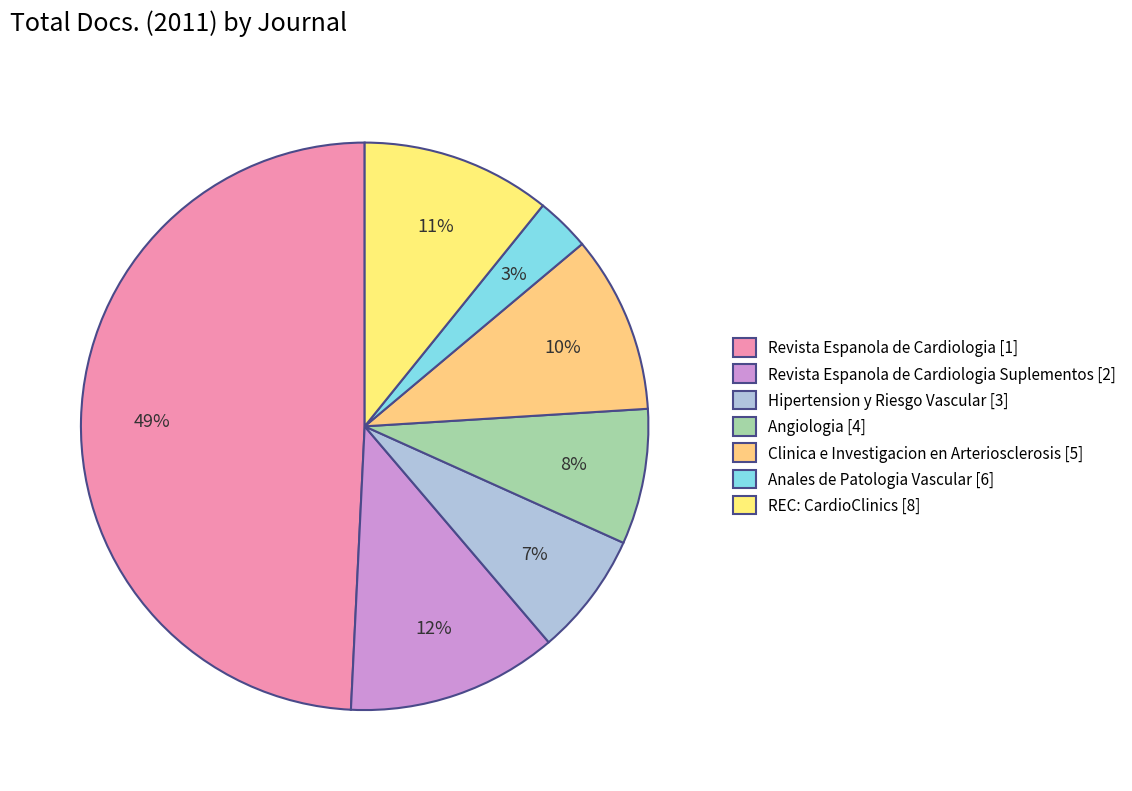

Do Anales de Patologia Vascular [6] and REC: CardioClinics [8] together represent more than half of the pie?

No